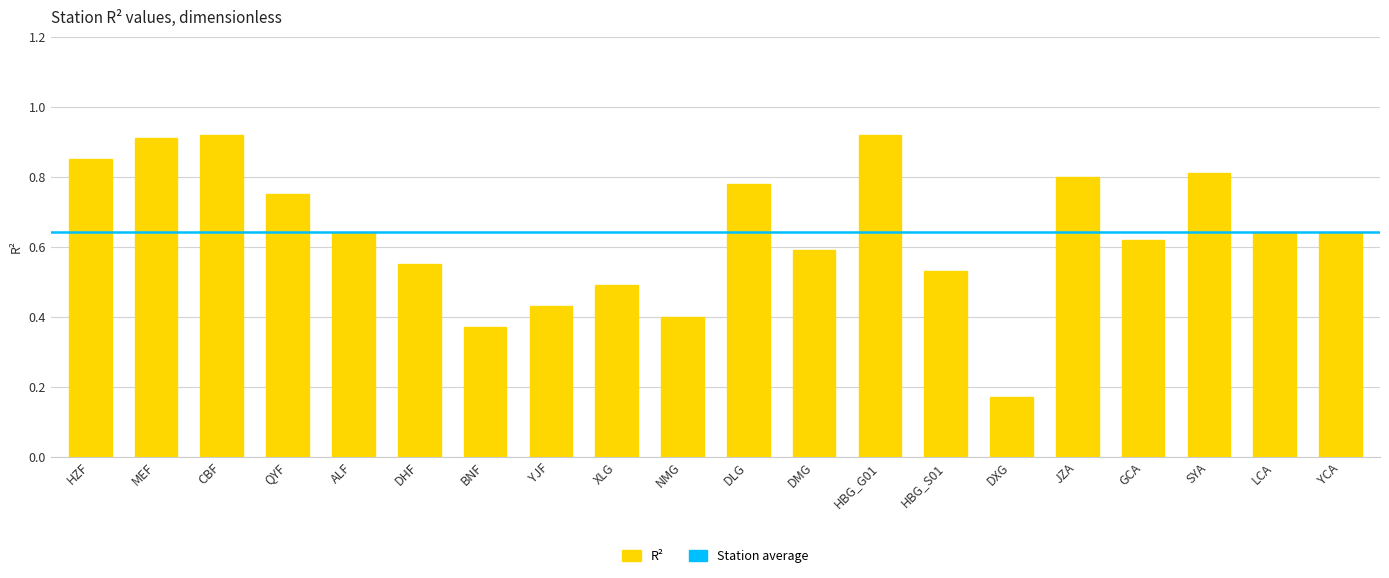

How many series are shown in this chart?

1